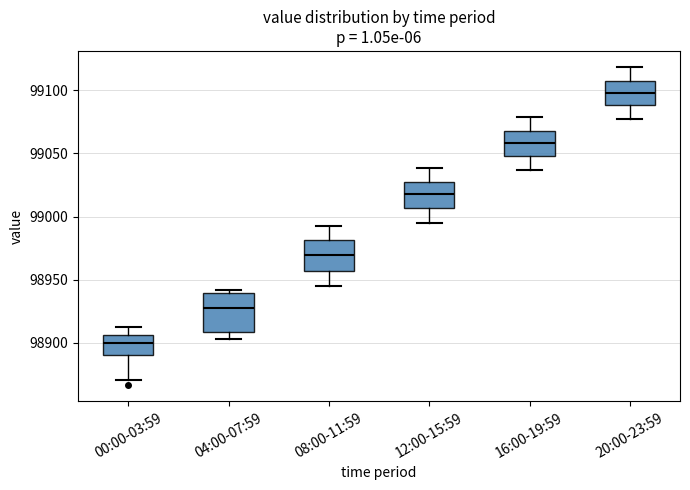

Which box is the tallest, from its lower edge to its upper edge?

04:00-07:59